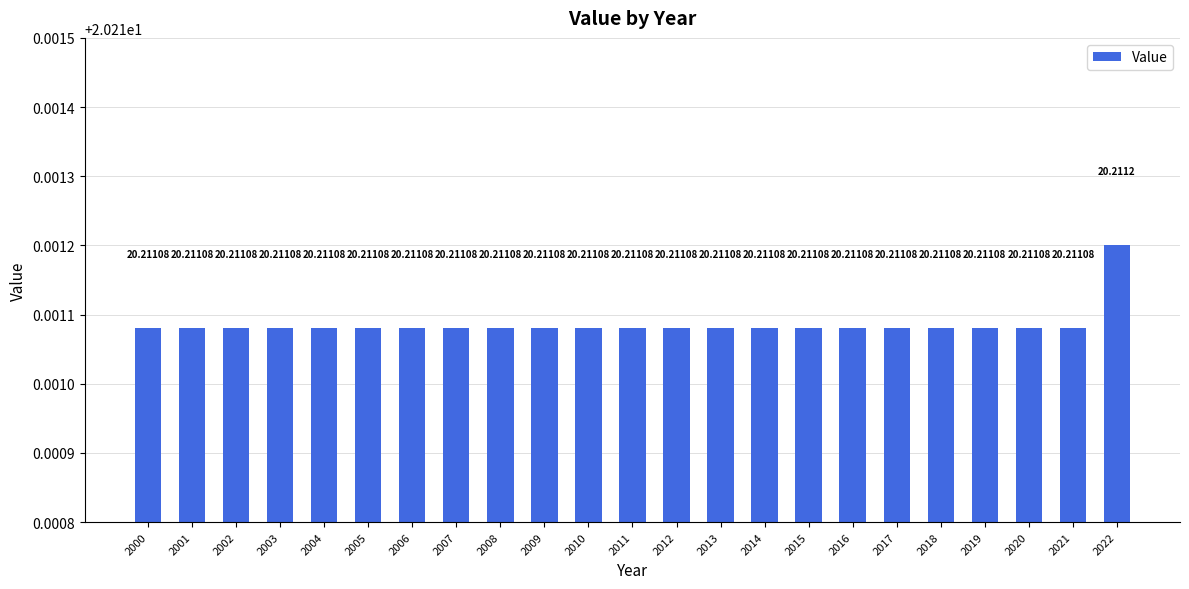

Reading left to right, list all the values displayed in this chart.

20.2	20.2	20.2	20.2	20.2	20.2	20.2	20.2	20.2	20.2	20.2	20.2	20.2	20.2	20.2	20.2	20.2	20.2	20.2	20.2	20.2	20.2	20.2